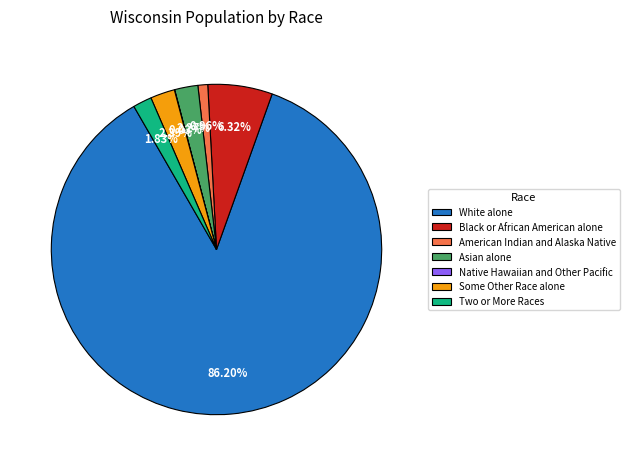

What percentage do American Indian and Alaska Native and Asian alone together represent?

3.2%